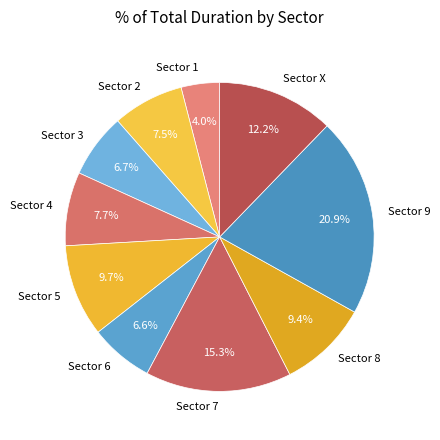

Is the sum of Sector 4 and Sector 2 greater than half?

No